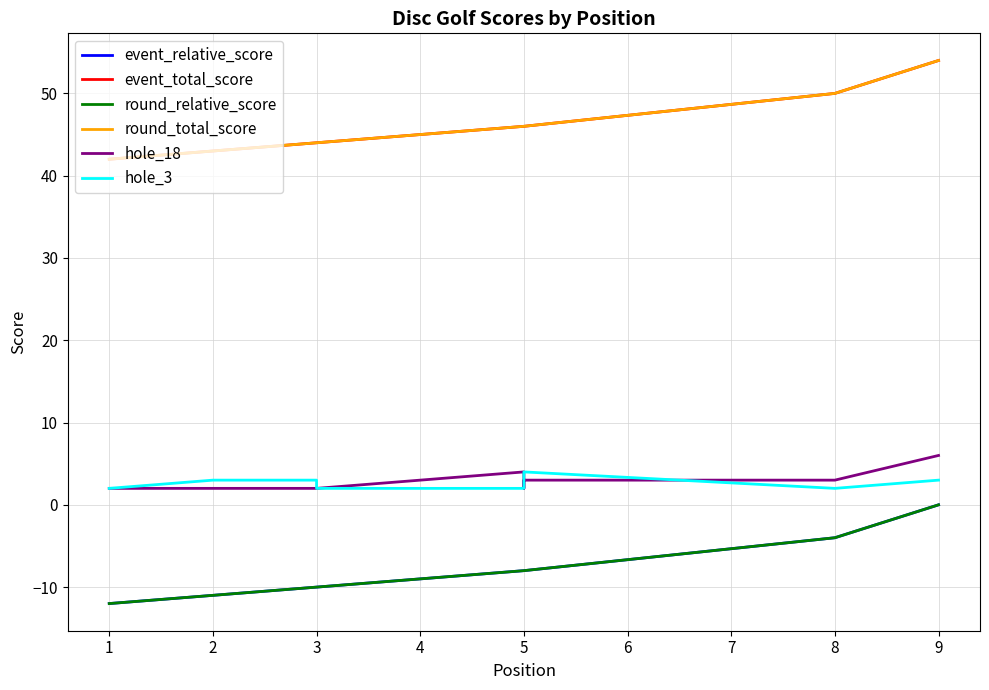

How many distinct data groups are displayed?

6